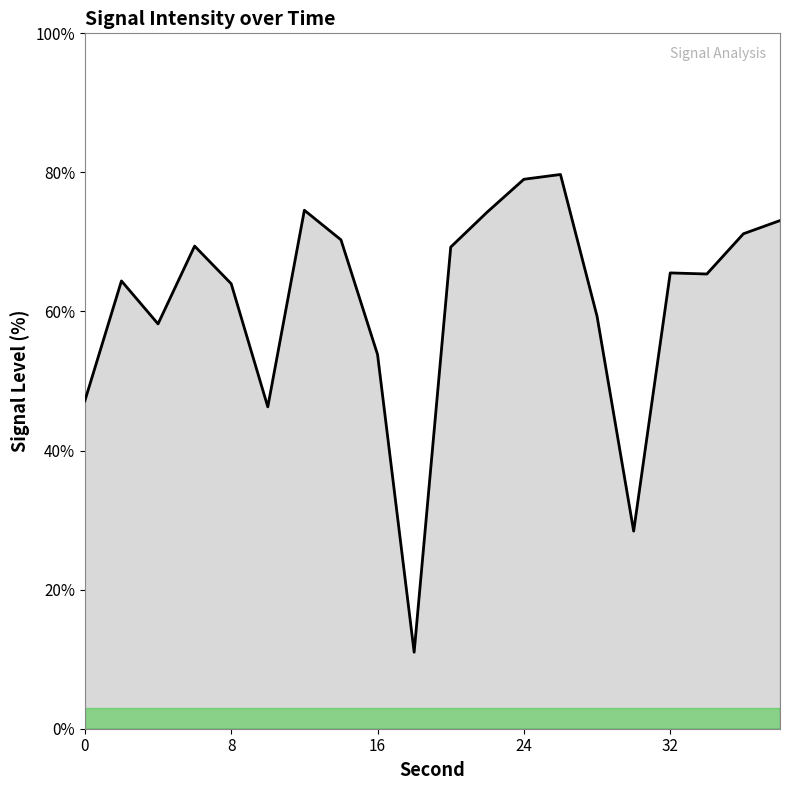

What is the smallest value displayed?

11.0